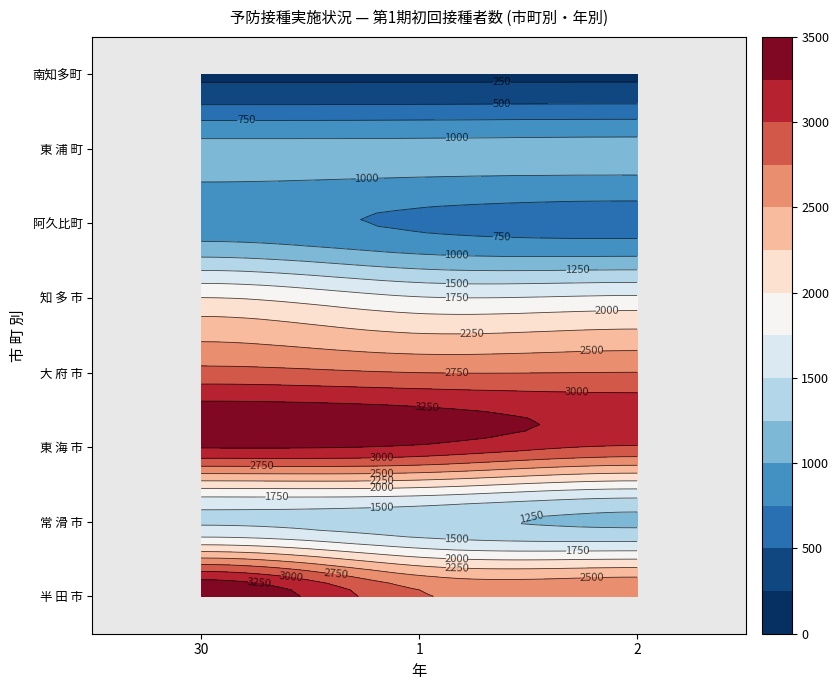

True or false: 阿久比町 has a value of 713 at 1.

True